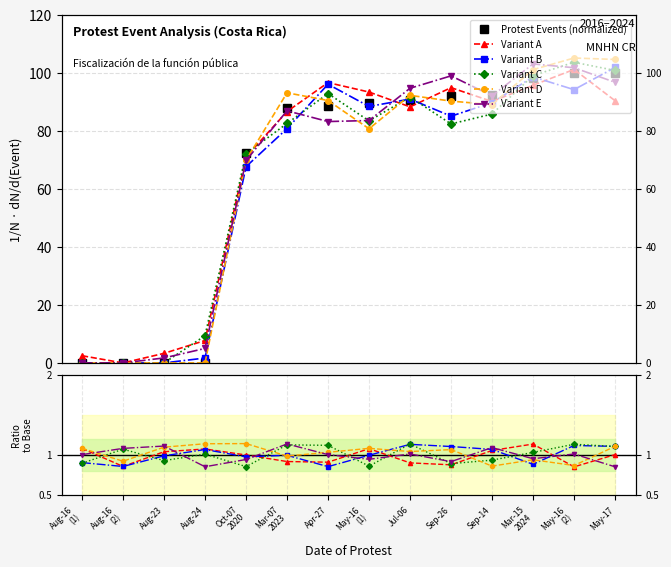

Where does the Variant E series first go above 1?

Aug-16
(1)